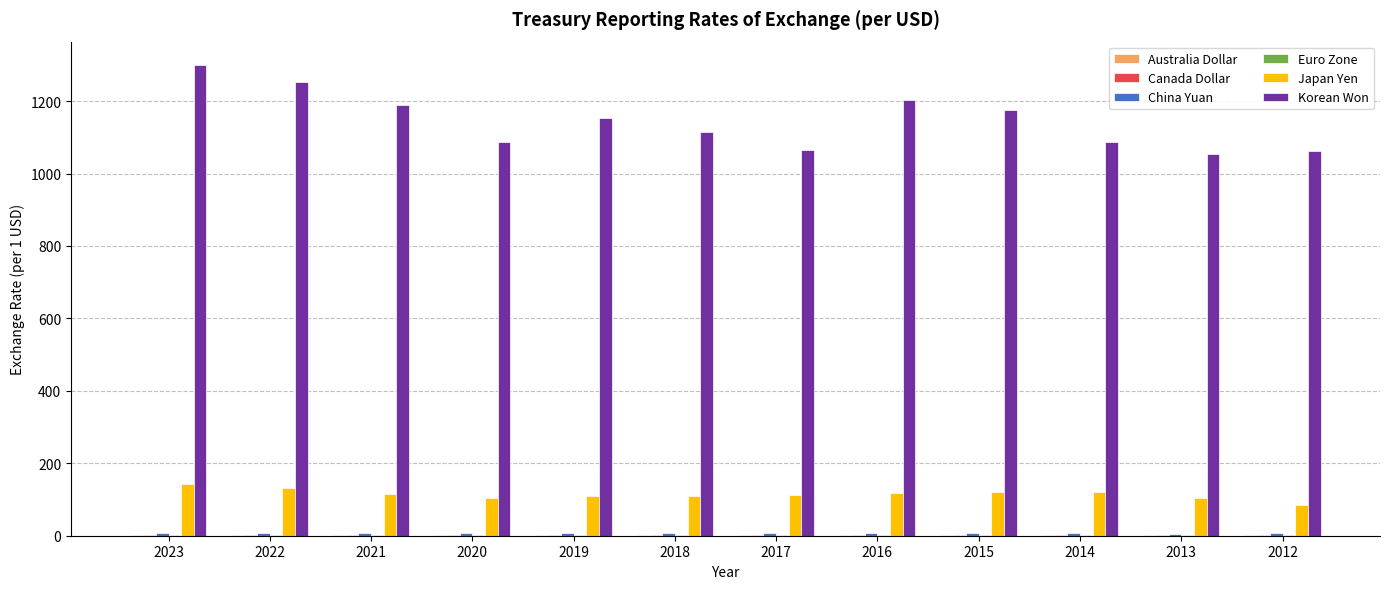

At which category does the chart reach its peak across all series?

2023